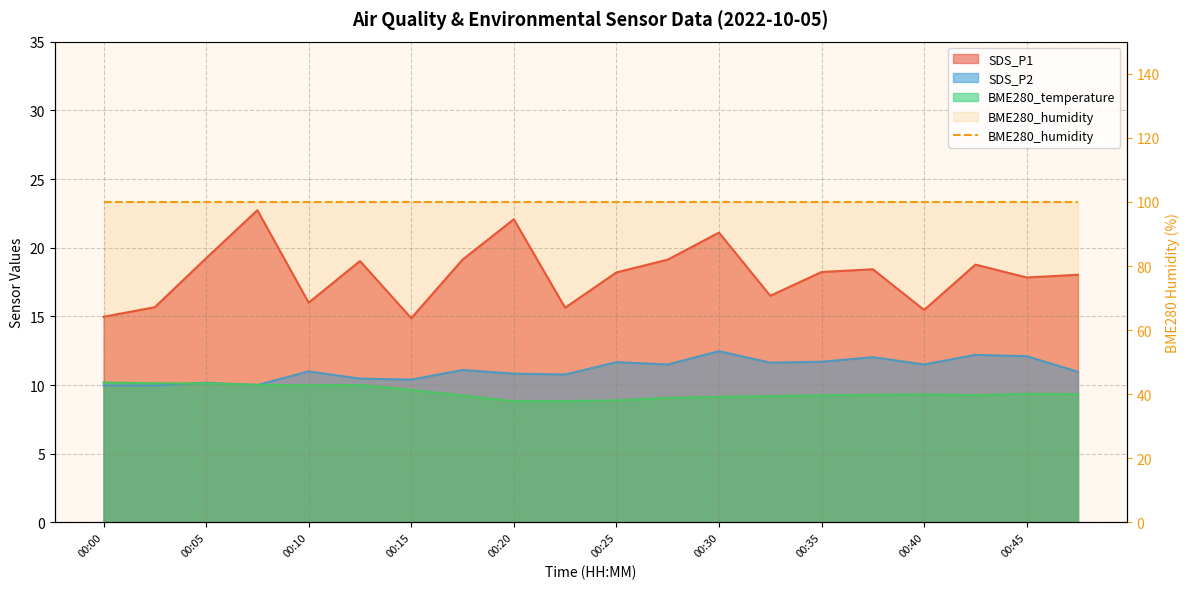

True or false: SDS_P1 and SDS_P2 cross at least once.

False